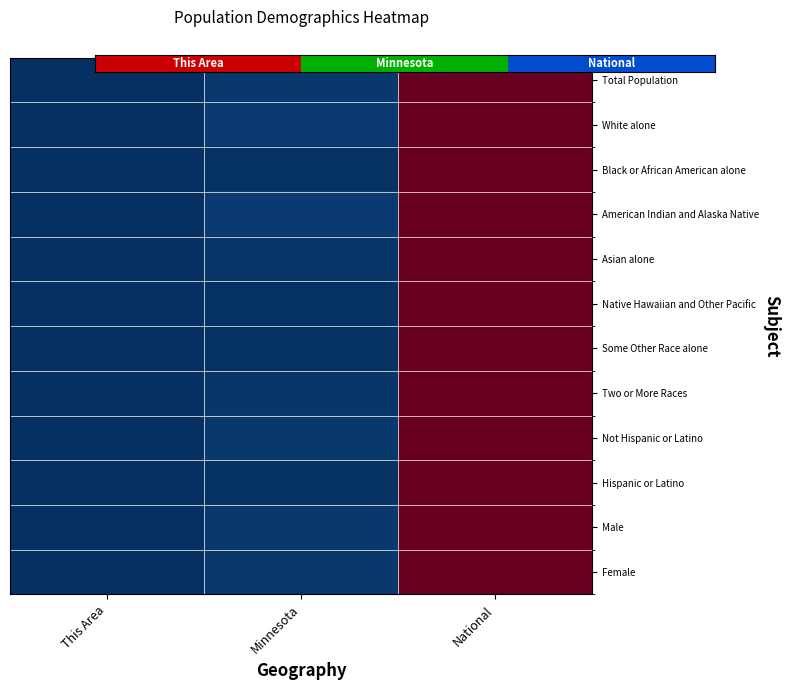

Reading left to right, what are all the values shown in this chart?

Total Population: This Area=0.0	Minnesota=0.0	National=1.0
White alone: This Area=0.0	Minnesota=0.0	National=1.0
Black or African American alone: This Area=0.0	Minnesota=0.0	National=1.0
American Indian and Alaska Native: This Area=0.0	Minnesota=0.0	National=1.0
Asian alone: This Area=0.0	Minnesota=0.0	National=1.0
Native Hawaiian and Other Pacific: This Area=0.0	Minnesota=0.0	National=1.0
Some Other Race alone: This Area=0.0	Minnesota=0.0	National=1.0
Two or More Races: This Area=0.0	Minnesota=0.0	National=1.0
Not Hispanic or Latino: This Area=0.0	Minnesota=0.0	National=1.0
Hispanic or Latino: This Area=0.0	Minnesota=0.0	National=1.0
Male: This Area=0.0	Minnesota=0.0	National=1.0
Female: This Area=0.0	Minnesota=0.0	National=1.0